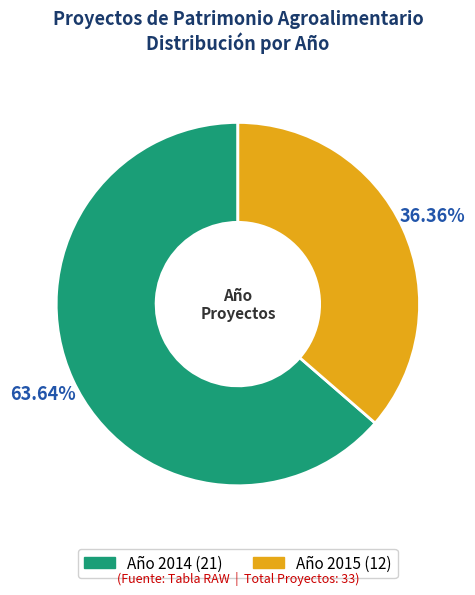

How many slices are in this pie chart?

2